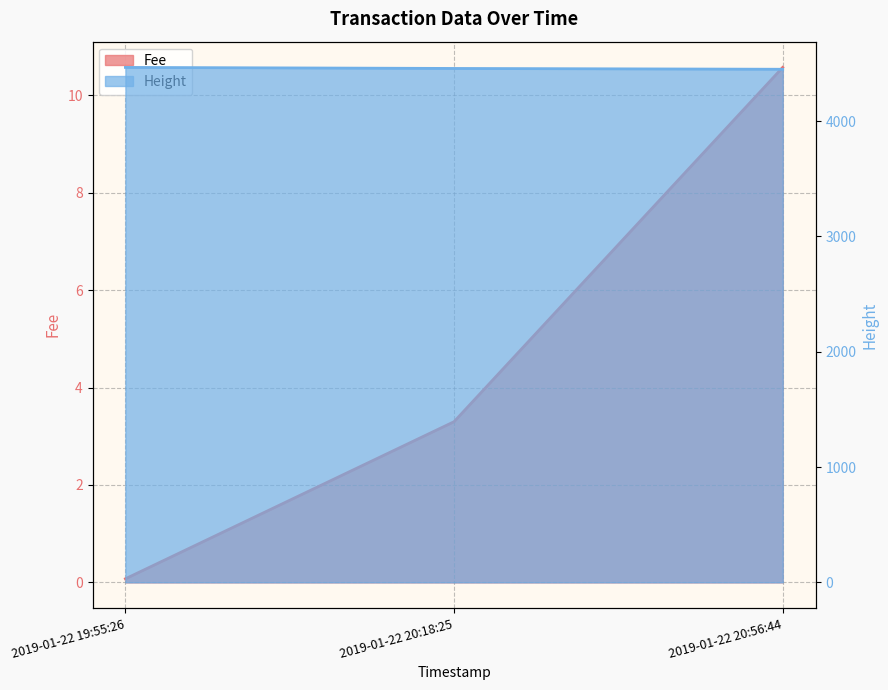

At which label is Height closest to 4457?

2019-01-22 20:18:25